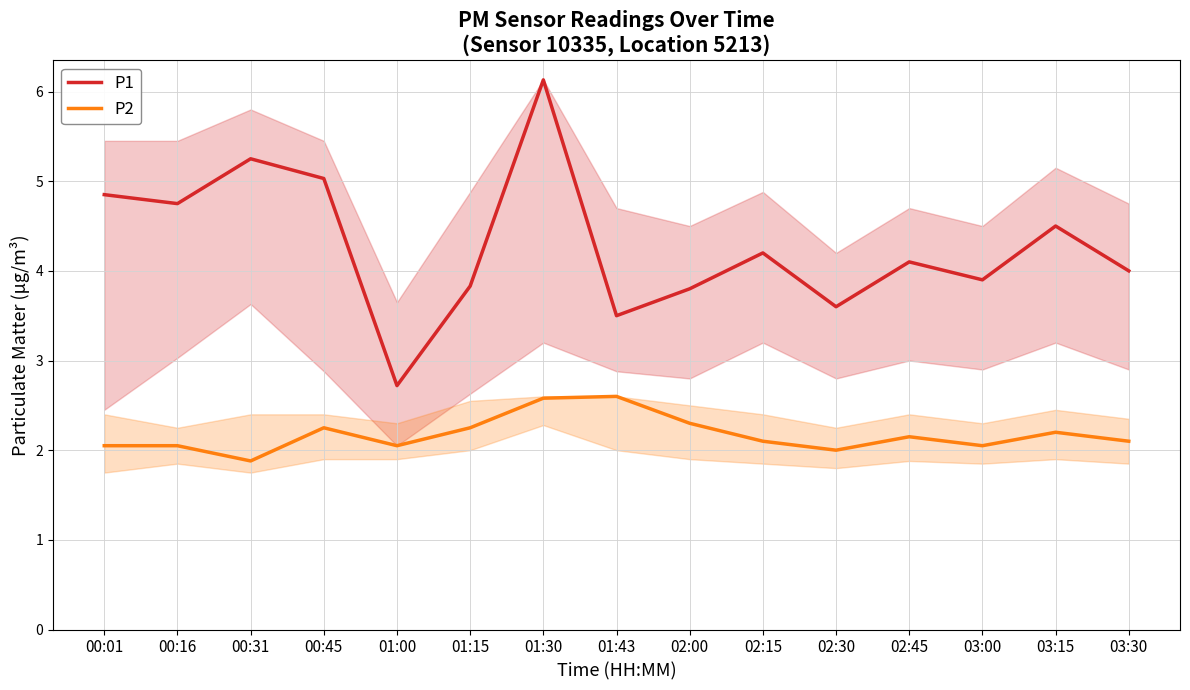

At which category is the sum across all series the highest?

01:30